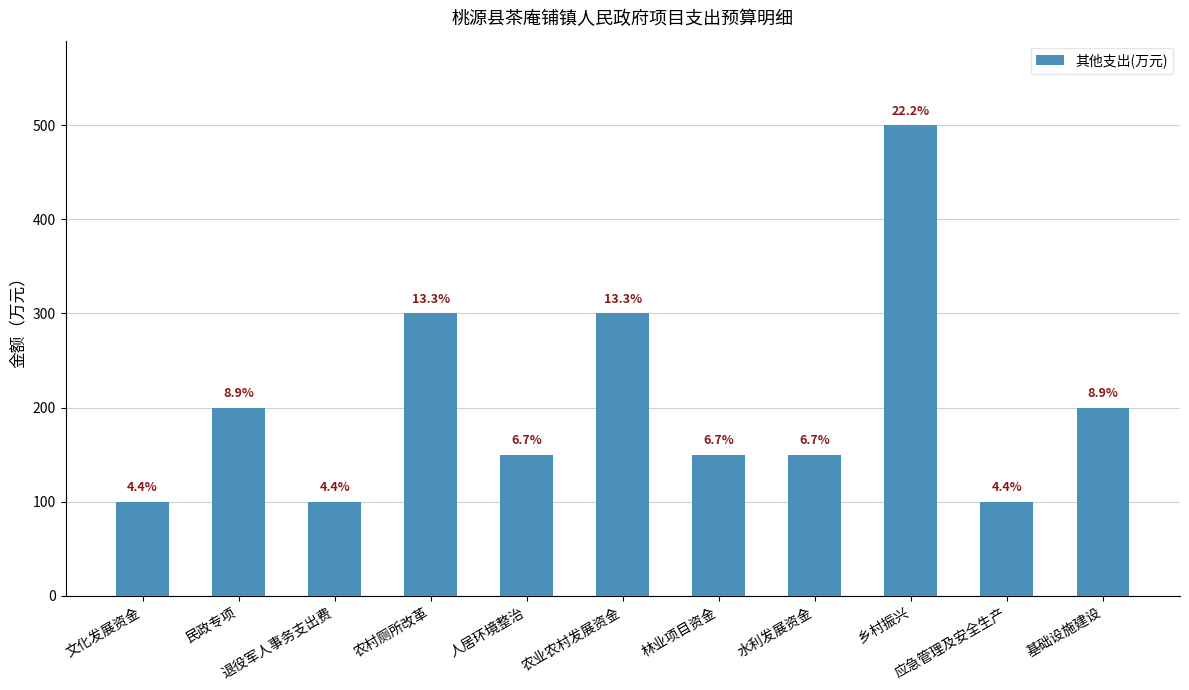

What is the sum of the values at 农村厕所改革 and 林业项目资金?

450